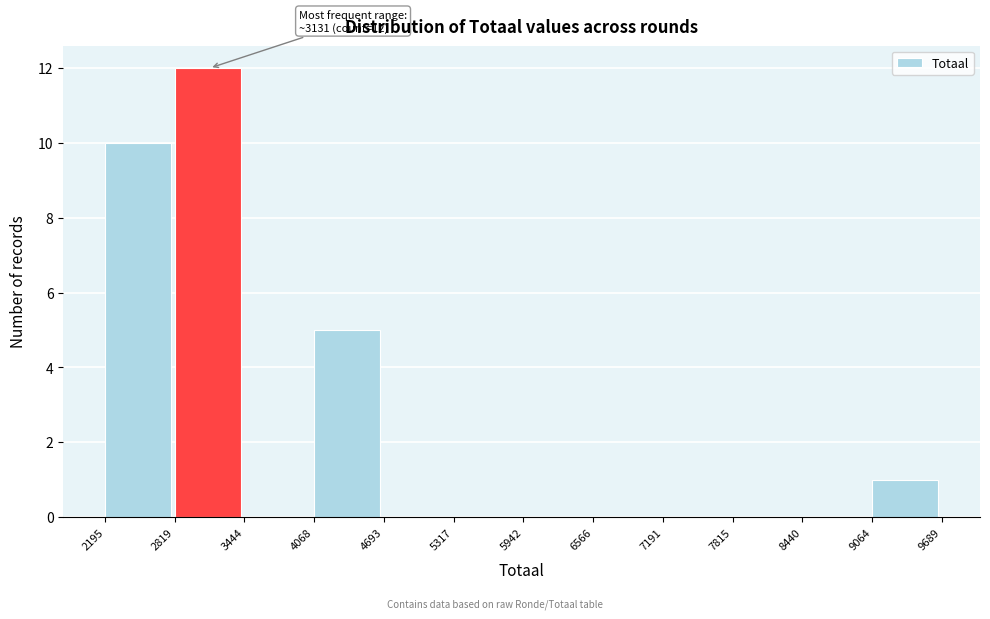

Which range on the x-axis has the tallest bar?

2819 to 3444